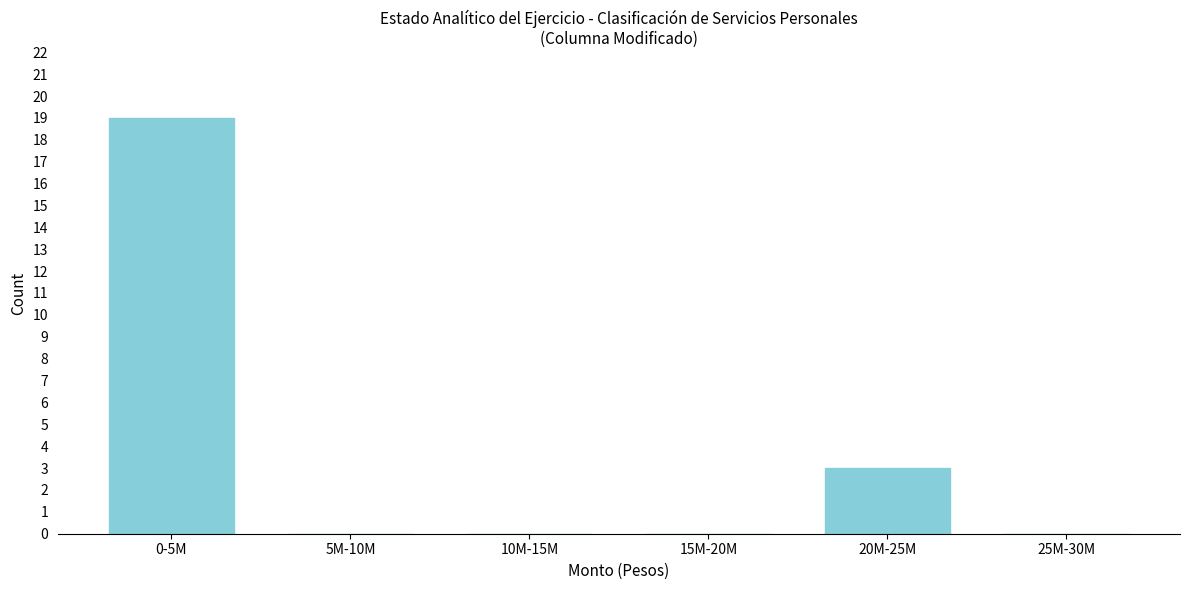

Reading left to right, what are all the values shown in this chart?

0-5M=19	5M-10M=0	10M-15M=0	15M-20M=0	20M-25M=3	25M-30M=0